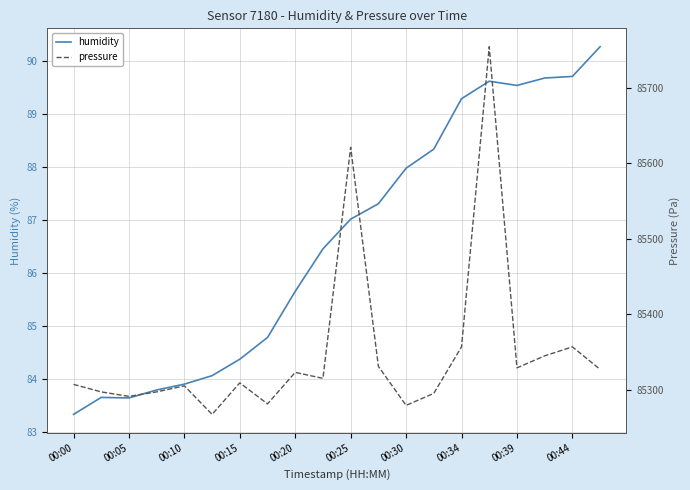

Reading right to left, extract all data points from this chart.

humidity: 90.3	89.7	89.7	89.5	89.6	89.3	88.3	88.0	87.3	87.0	86.5	85.7	84.8	84.4	84.1	83.9	83.8	83.7	83.7	83.3
pressure: 85326.8	85356.7	85344.8	85328.8	85754.3	85356.7	85295.1	85279.2	85330.8	85621.1	85314.9	85322.9	85281.1	85309.0	85267.2	85305.0	85297.0	85291.1	85297.0	85307.0